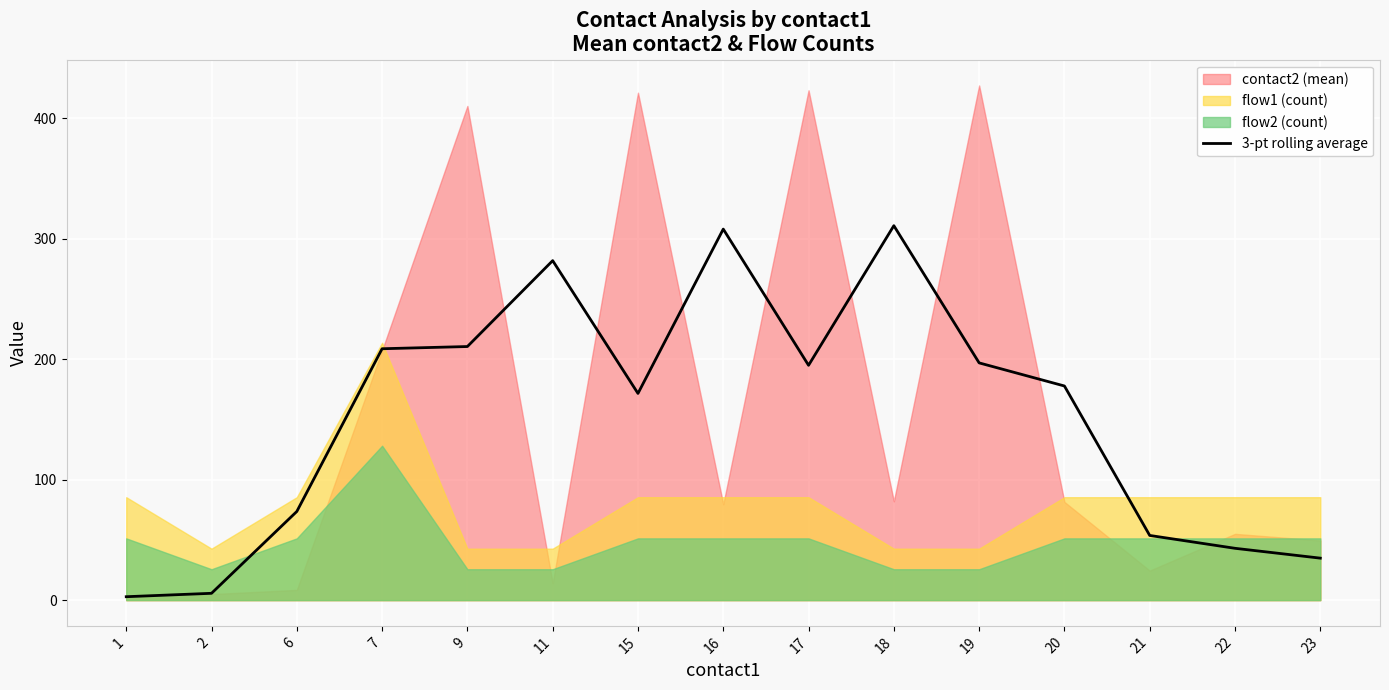

What is the minimum value shown in the chart?

2.8